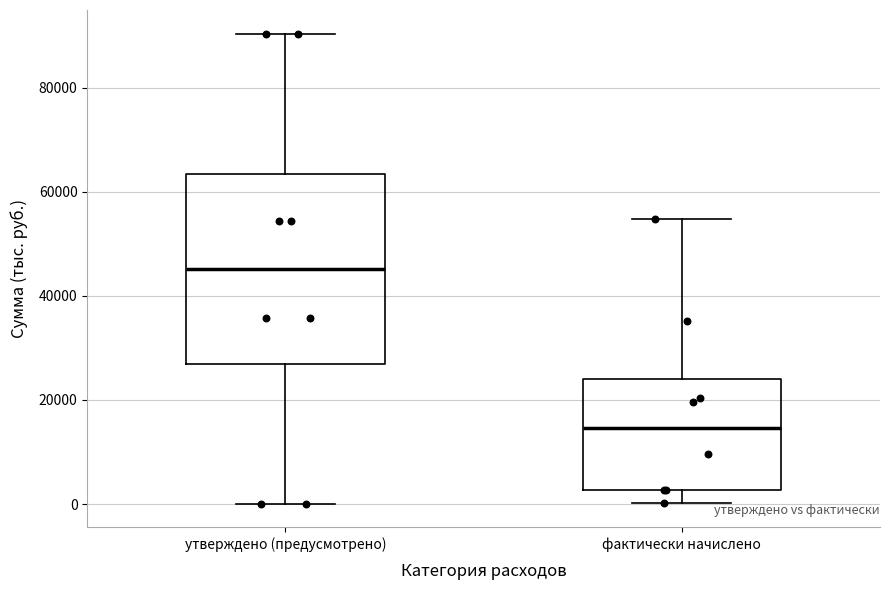

Comparing the boxes themselves (not the whiskers), which one is the tallest?

утверждено (предусмотрено)